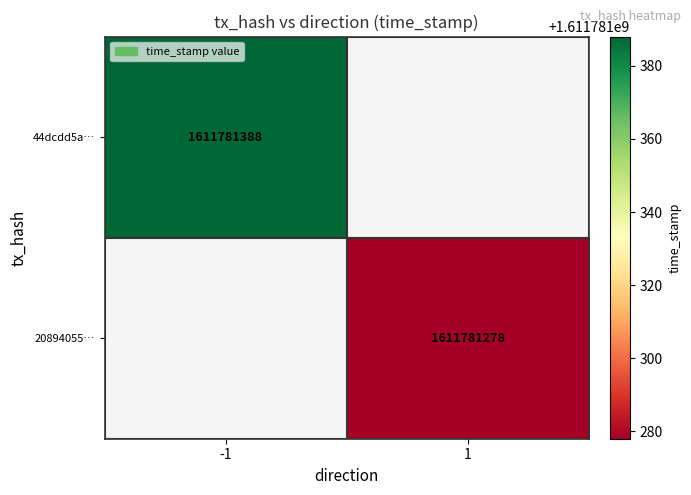

List the series in order of their peak value, highest first.

44dcdd5ac4aef2a0125b5e5e158cc4b82c660f2, 208940550d5edf73bf93deb28746f91a40eaee7